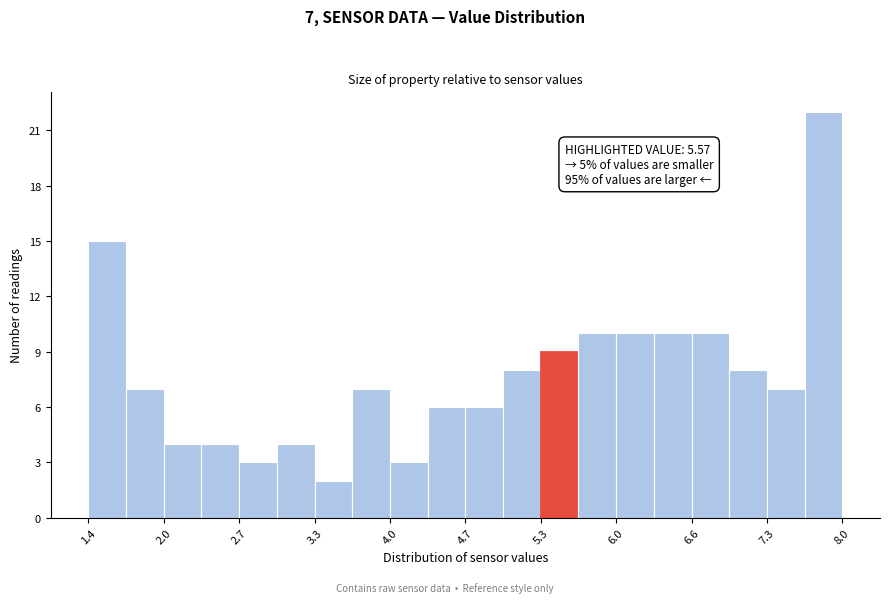

Read against the x-axis, roughly where is the centre of the tallest bar?

7.8